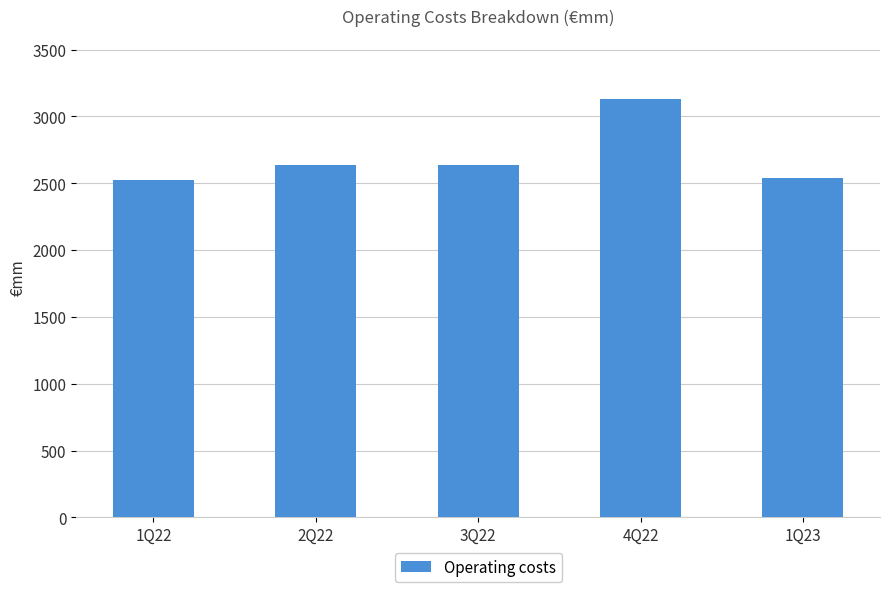

Approximately how many times larger is the value at 4Q22 compared to 3Q22?

1.2